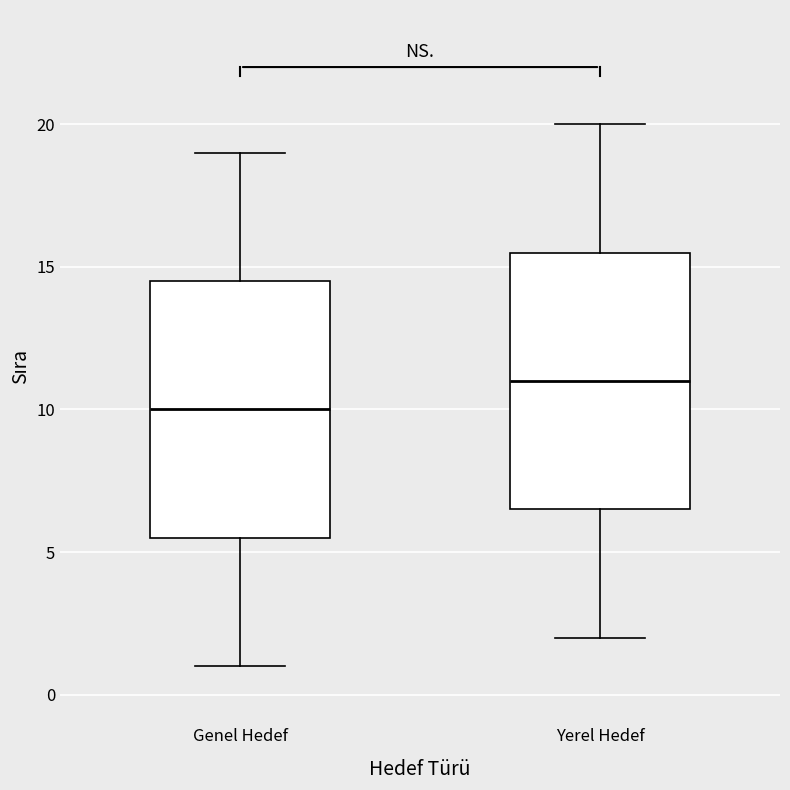

Where does the median line of the box for Yerel Hedef sit on the y-axis? The values are not printed on the chart, so give them approximately, as read against the axis.

11.0